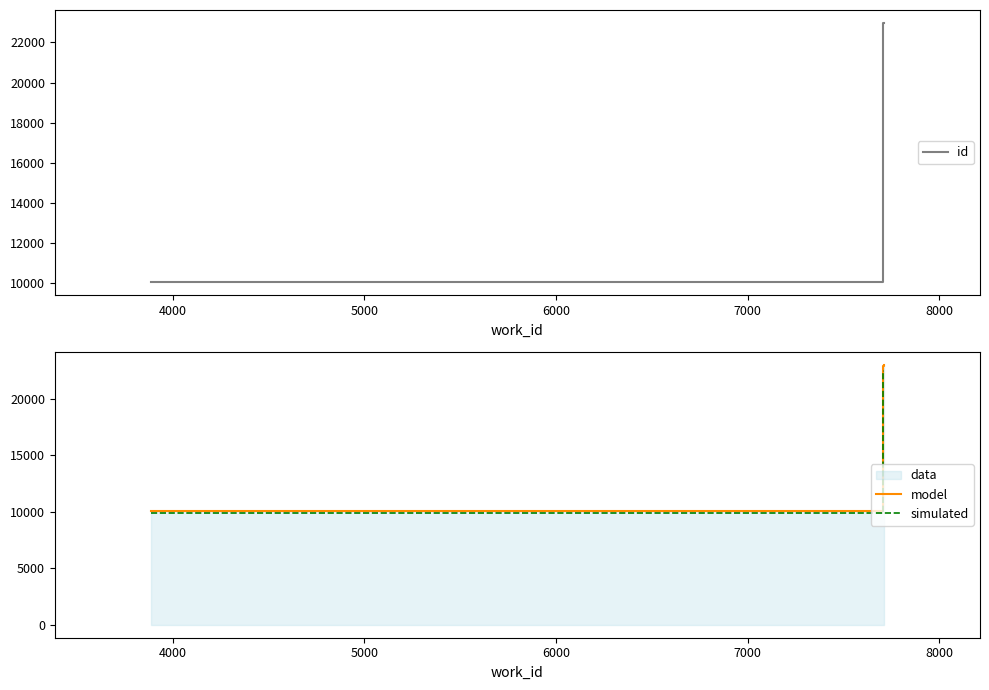

What is the lowest value of the simulated series?

9855.9